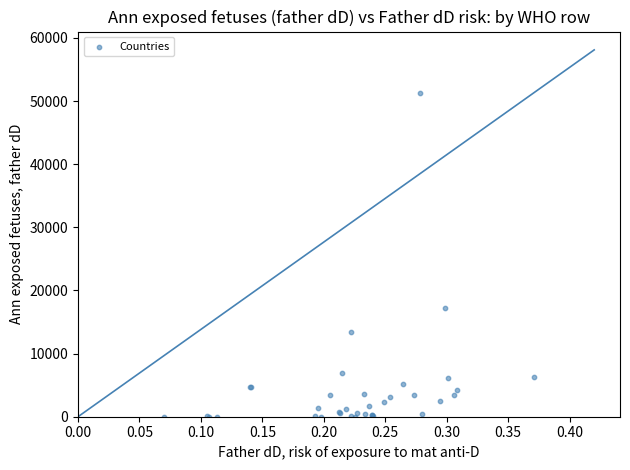

What Y value in the scatter plot is closest to 25671?

17195.2